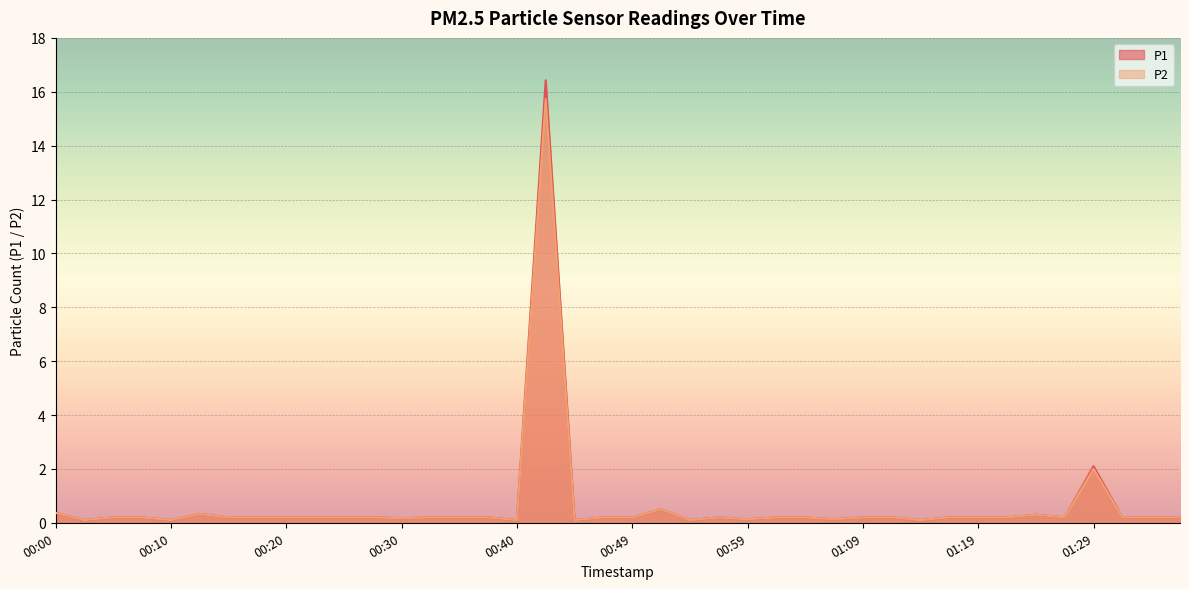

How many series are shown in this chart?

2